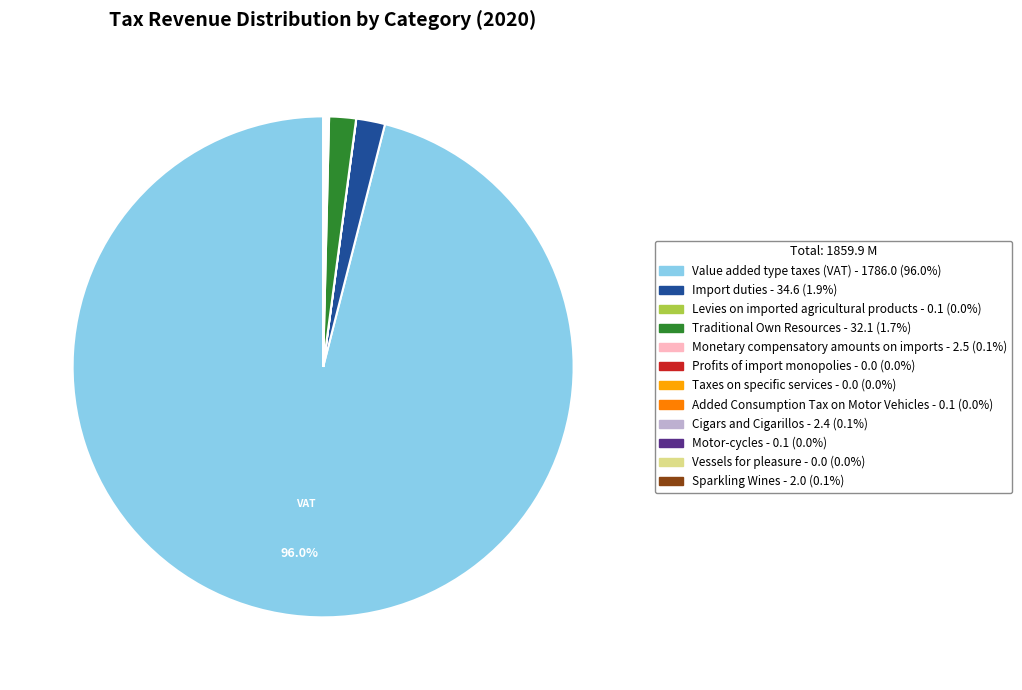

Is the sum of Value added type taxes (VAT) and Vessels for pleasure greater than half?

Yes